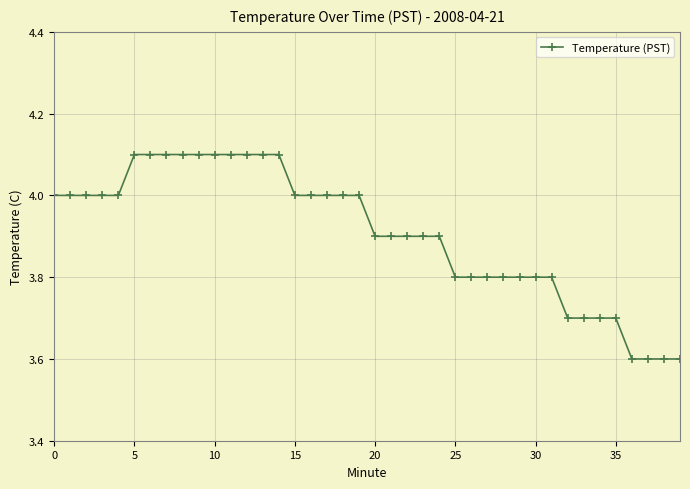

What is the minimum value shown in the chart?

3.6